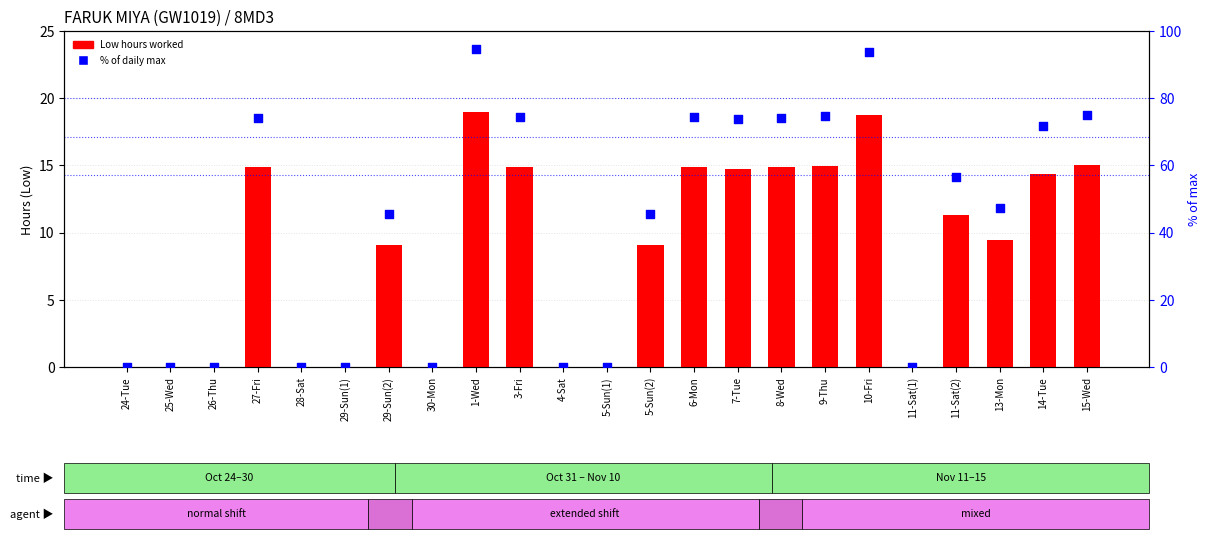

Which series has the largest Y range (max minus min)?

% of max within sample